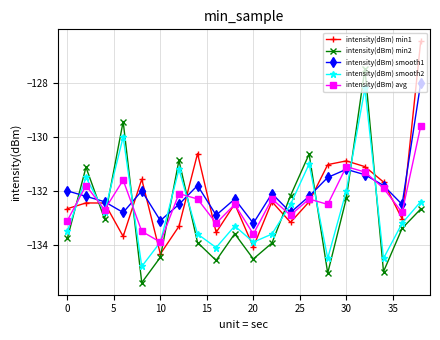

How many interior local valleys does the intensity(dBm) min1 series have?

6